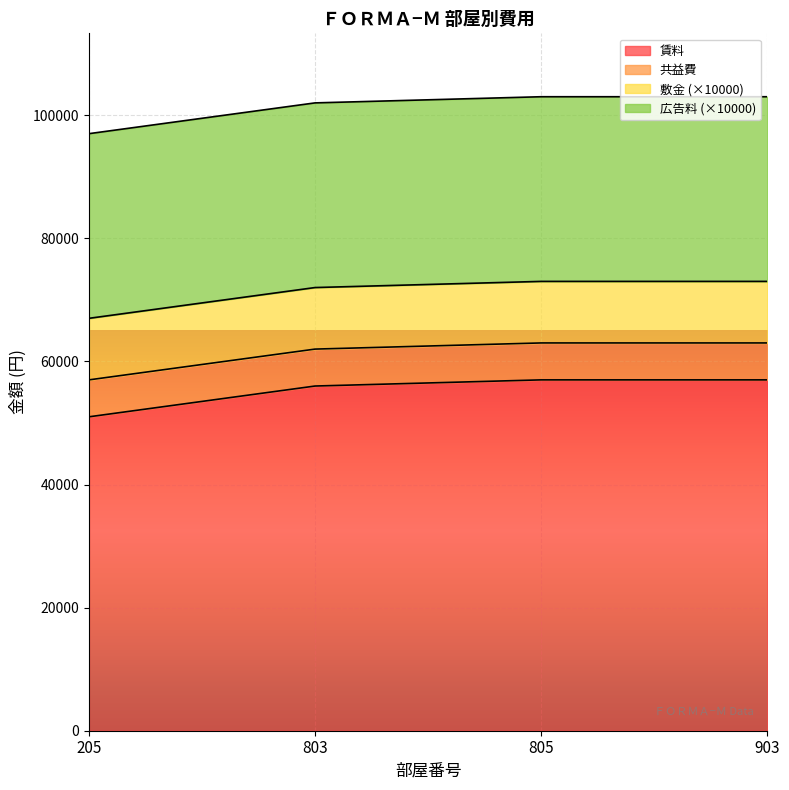

Reading right to left, extract all data points from this chart.

賃料: 903=57000	805=57000	803=56000	205=51000
共益費: 903=6000	805=6000	803=6000	205=6000
敷金: 903=1	805=1	803=1	205=1
広告料: 903=3	805=3	803=3	205=3